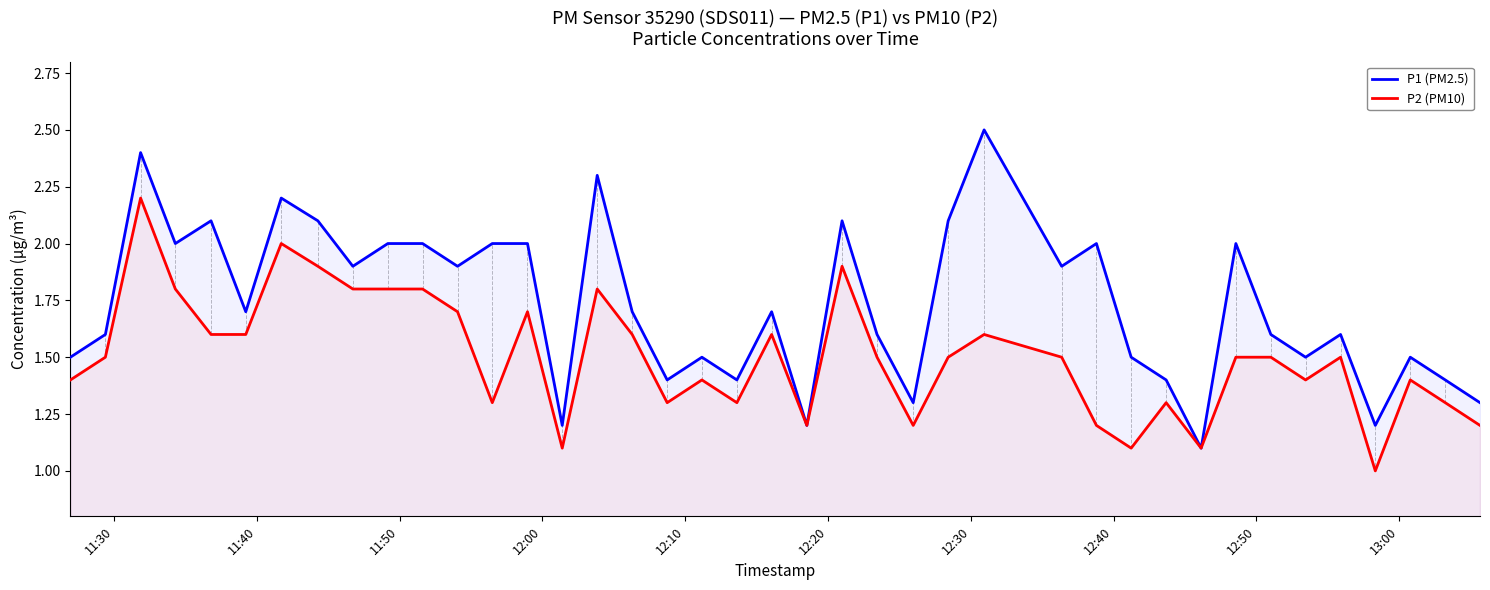

Which series has the largest total across all categories?

P1 (PM2.5)